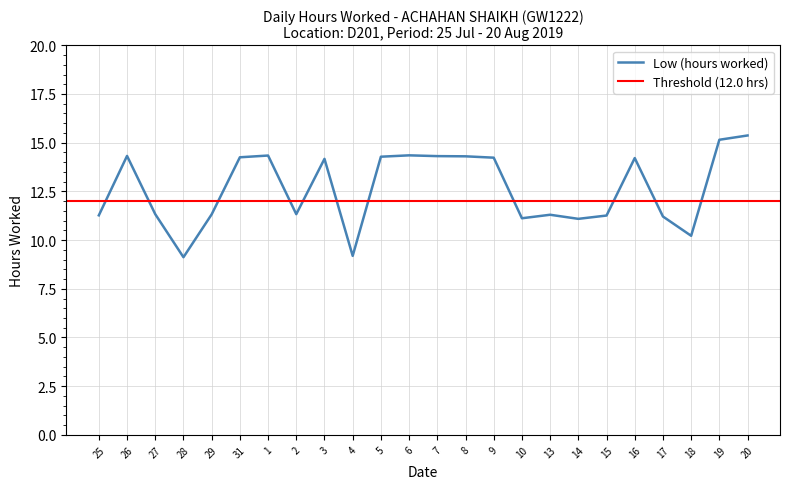

Is this an area chart (filled region under the line)?

No